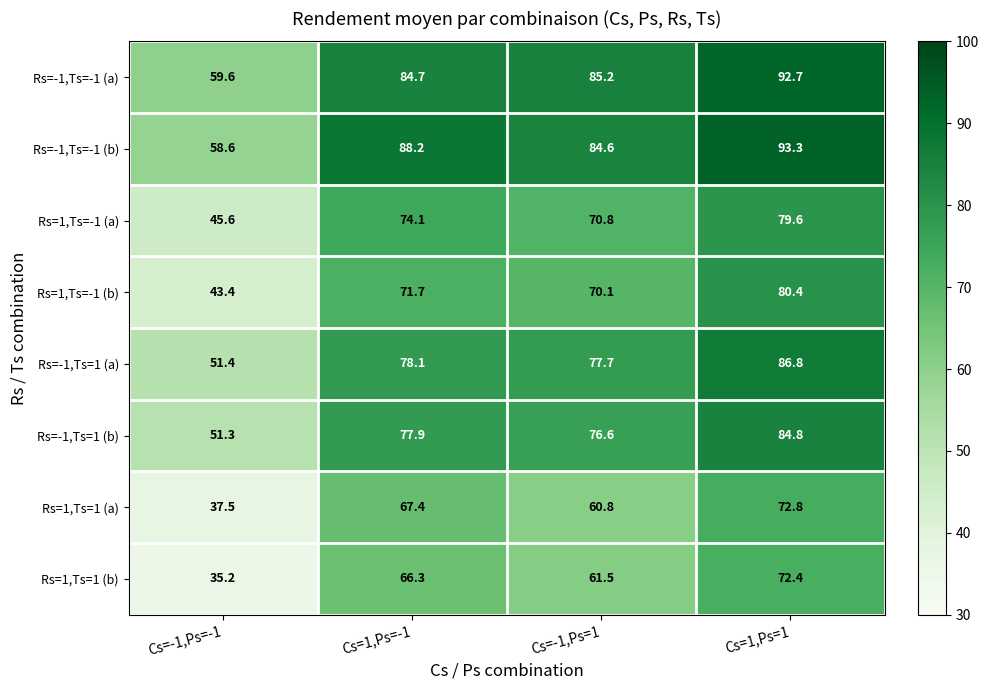

At which label is Rs=1,Ts=1 (b) closest to 53?

Cs=-1,Ps=1